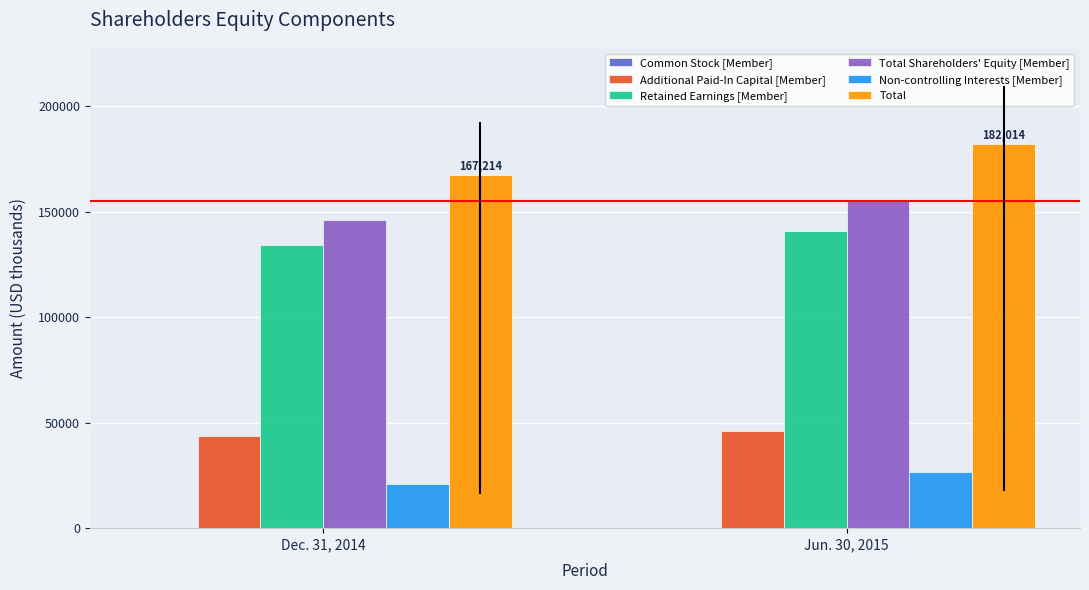

What is the sum of all Non-controlling Interests [Member] values?

47668